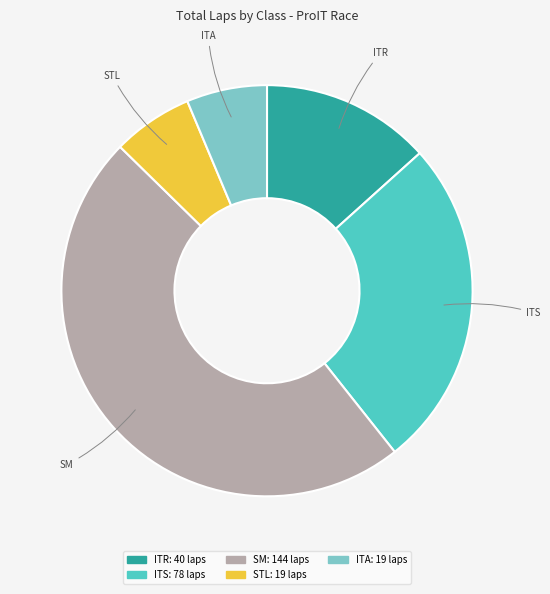

Is it true that ITA is 6% of the pie?

True